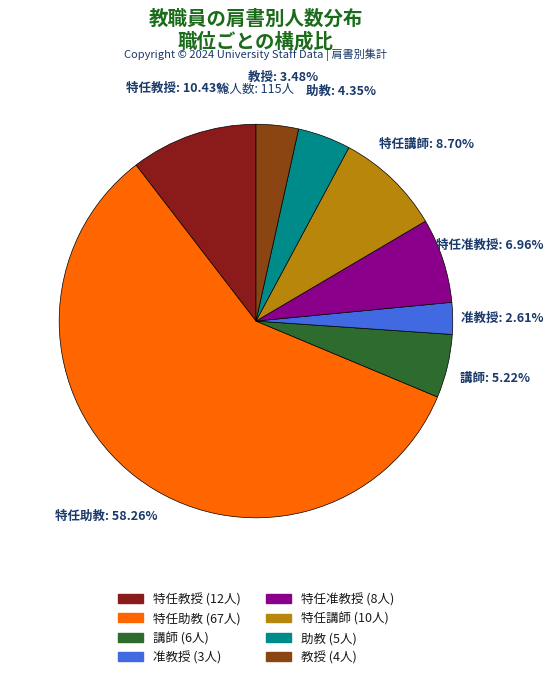

Is 特任助教 the majority of the pie?

Yes